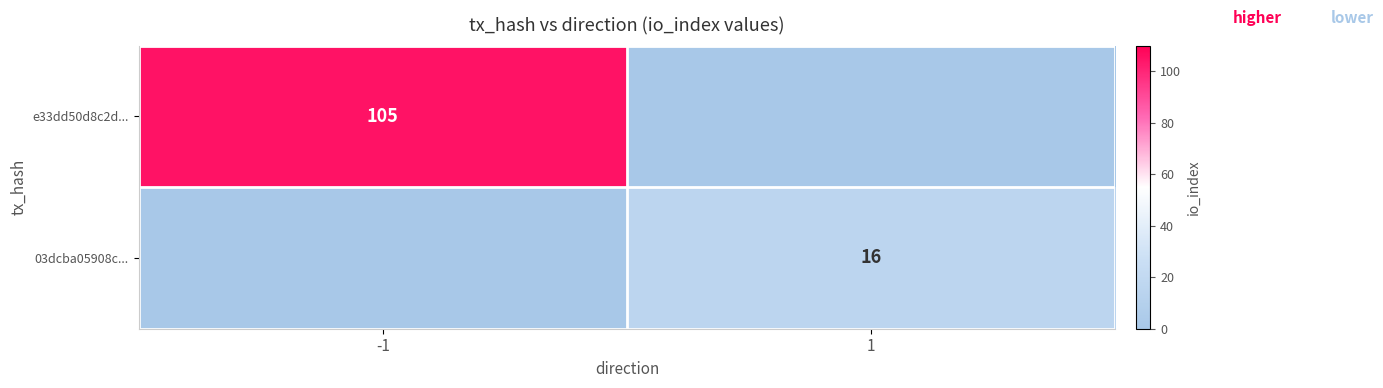

What is the total value across all series at -1?

105